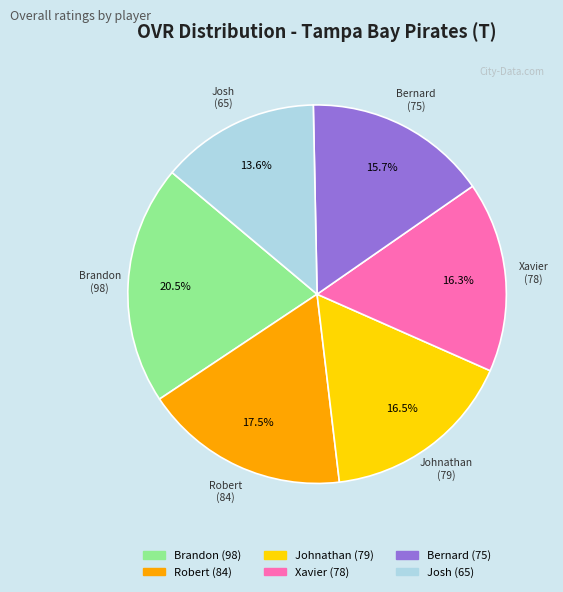

How many slices are in this pie chart?

6